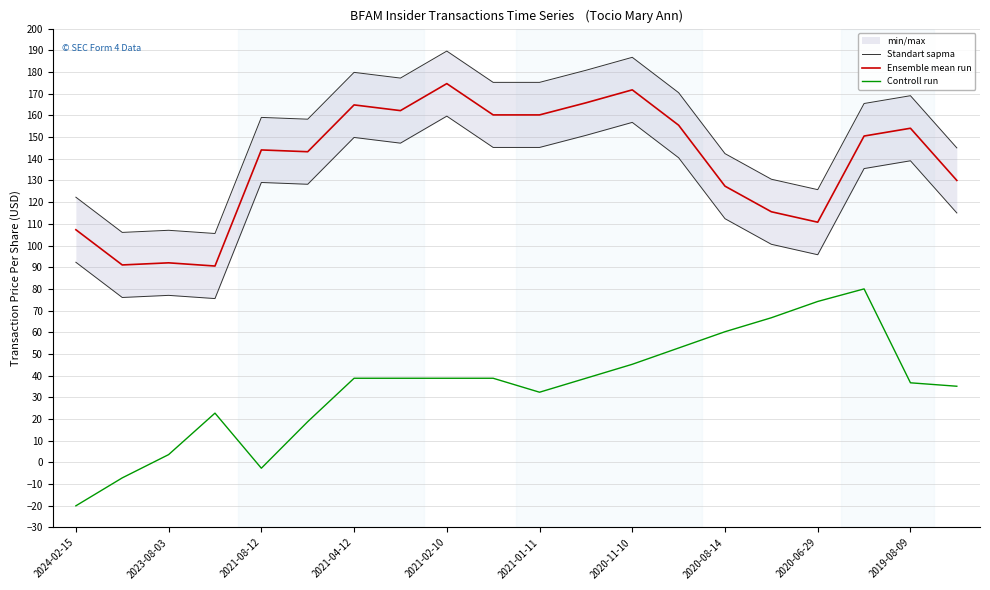

What is the value of the Controll run point at the 7th from the left?

38.8